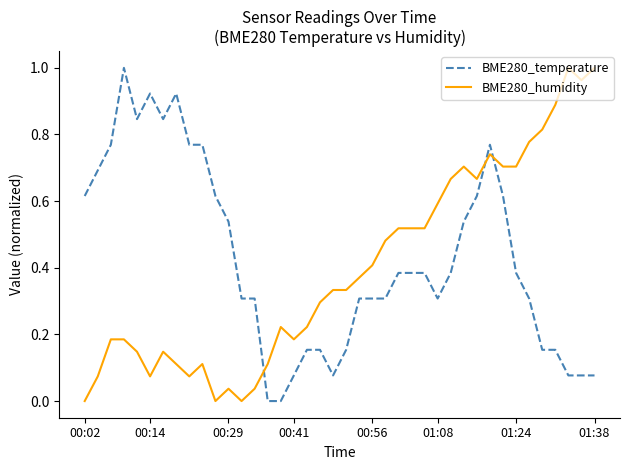

Which series ends up on top after the final intersection of BME280_humidity and BME280_temperature?

BME280_humidity